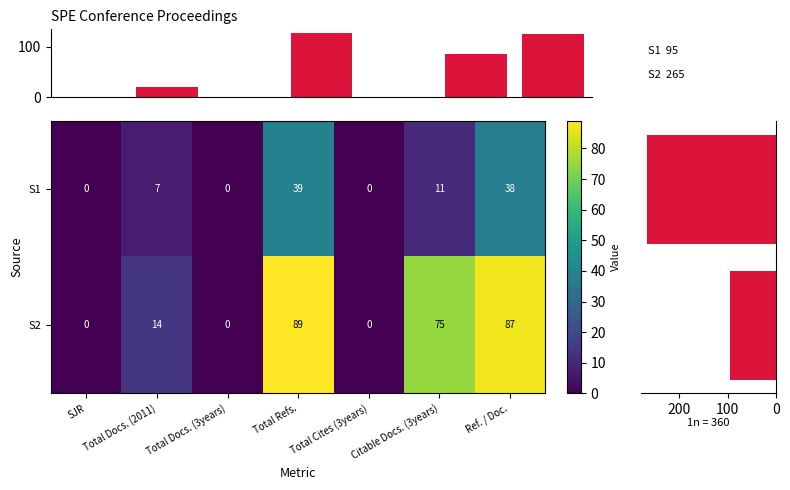

Reading right to left, what are all the values shown in this chart?

SPE Asia Pacific Oil and Gas Conference 2011: 38	11	0	39	0	7	0
SPE Asia Pacific Oil and Gas Conference 2014: 87	75	0	89	0	14	0